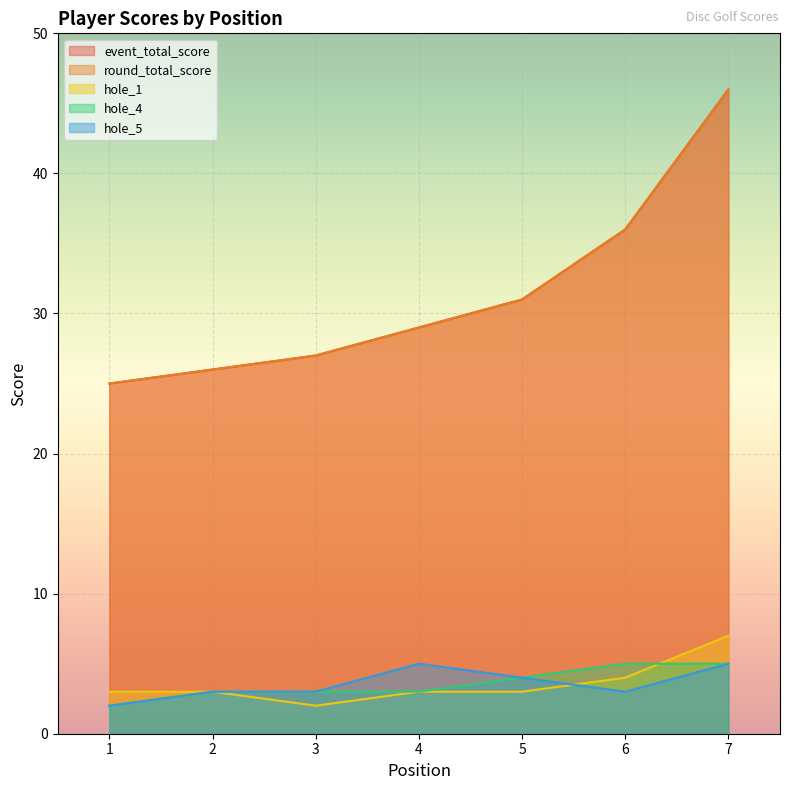

How many distinct data groups are displayed?

5